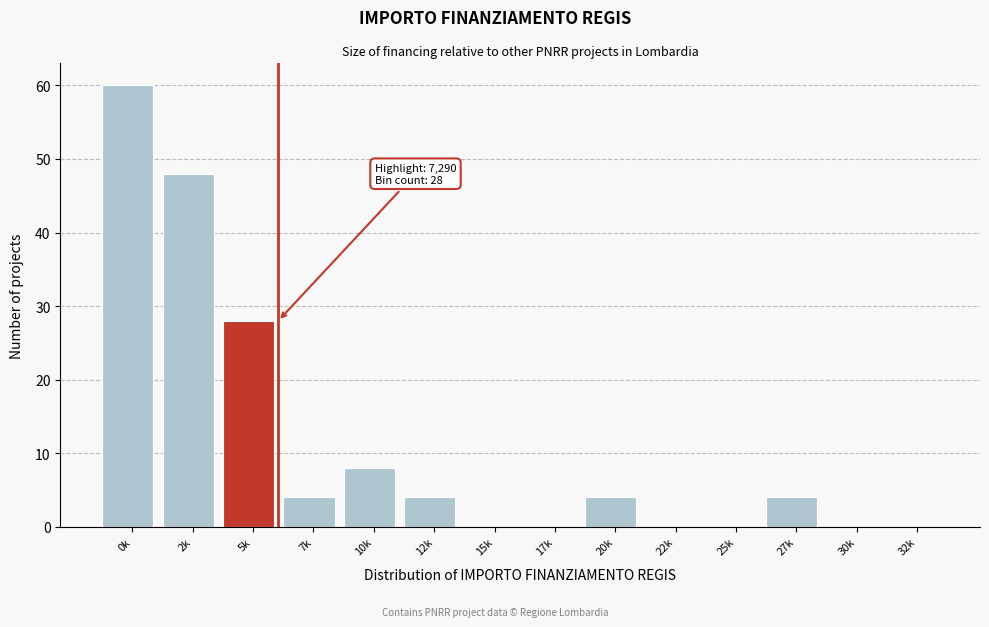

Reading left to right, what are all the values shown in this chart?

0k=60	2k=48	5k=28	7k=4	10k=8	12k=4	15k=0	17k=0	20k=4	22k=0	25k=0	27k=4	30k=0	32k=0